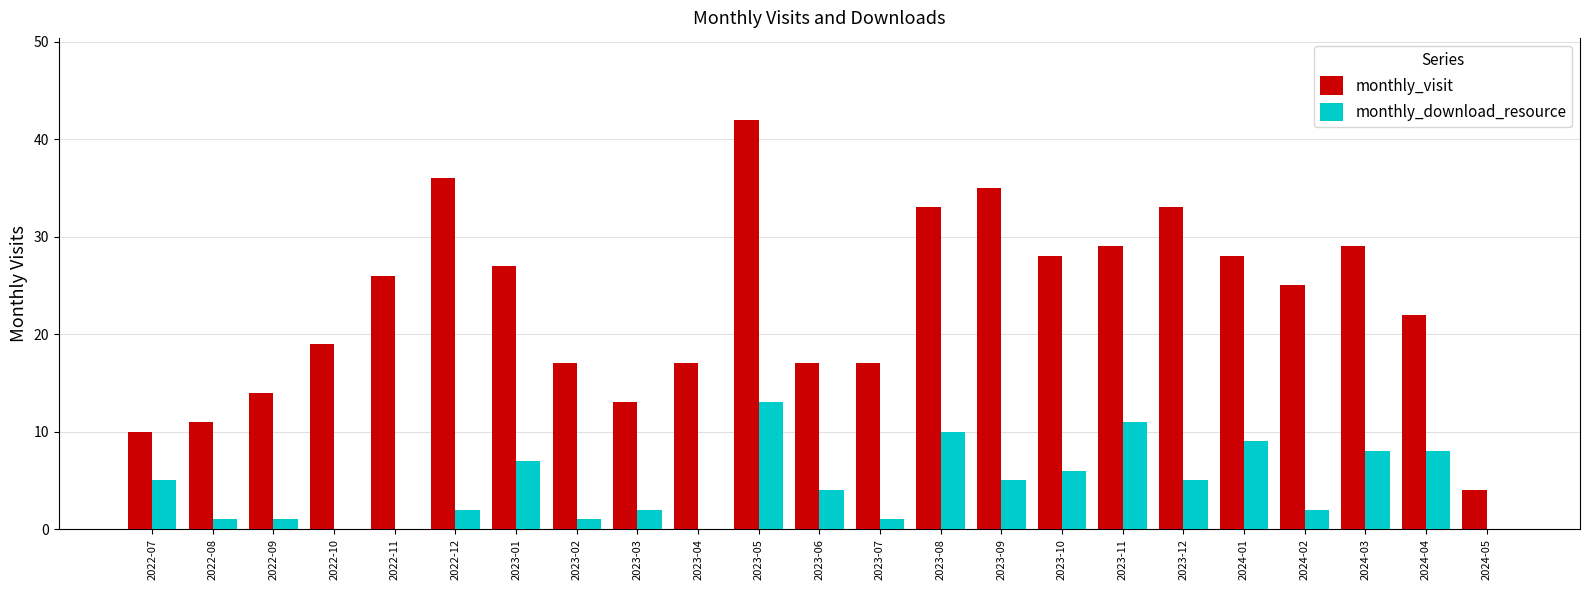

How many groups of bars are there?

23